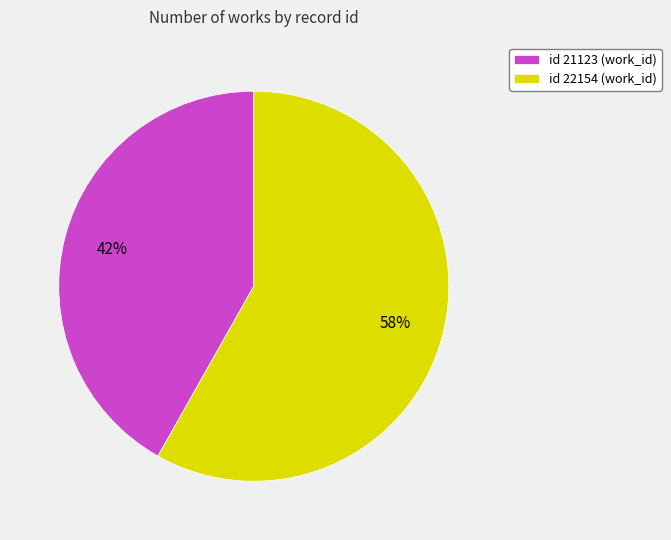

Which has a higher value, id 22154 (work_id) or id 21123 (work_id)?

id 22154 (work_id)